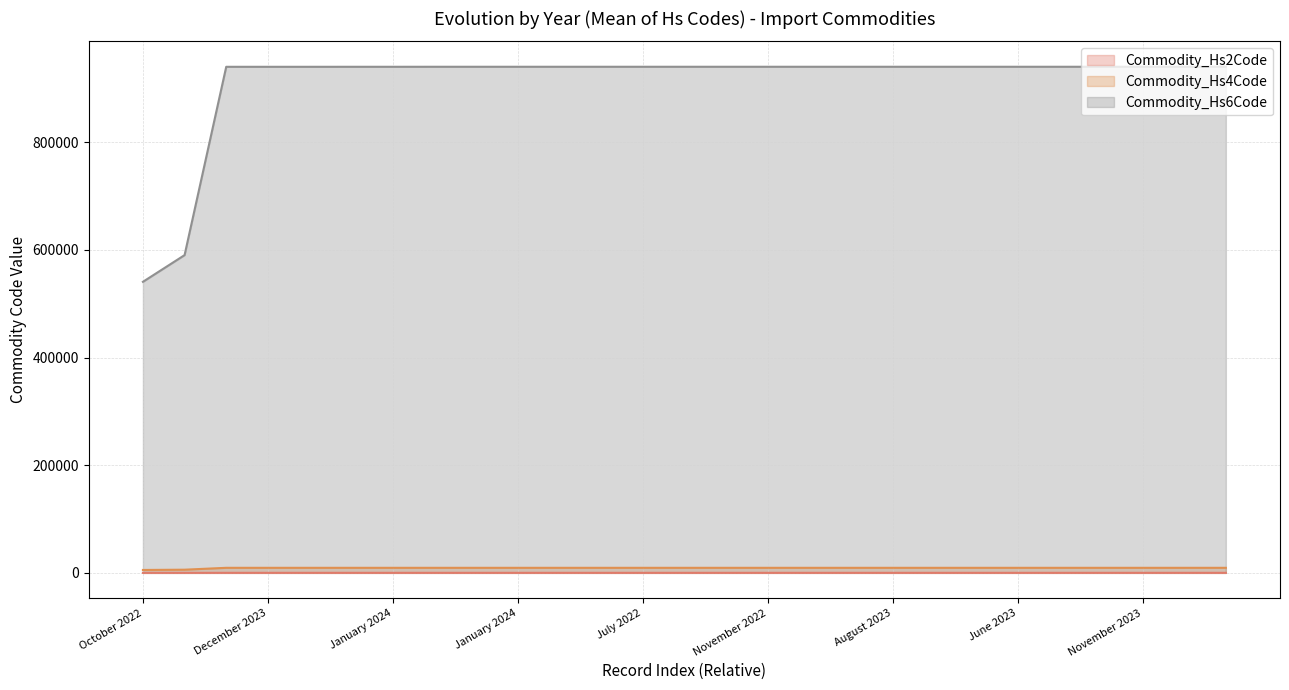

True or false: Commodity_Hs6Code and Commodity_Hs2Code cross at least once.

False